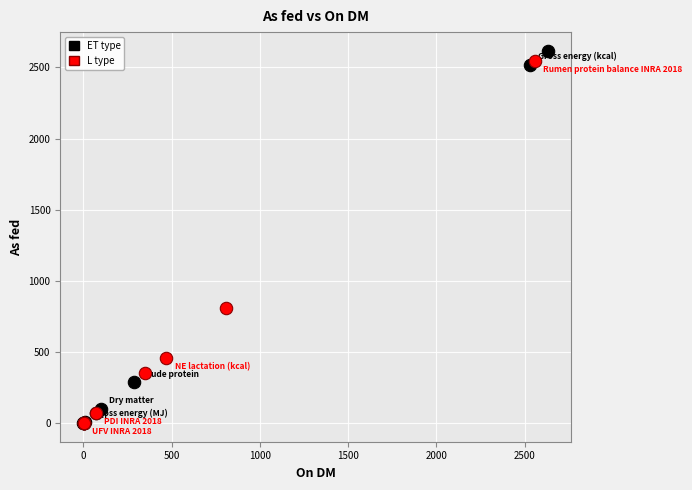

Which series reaches the maximum Y coordinate?

ET type